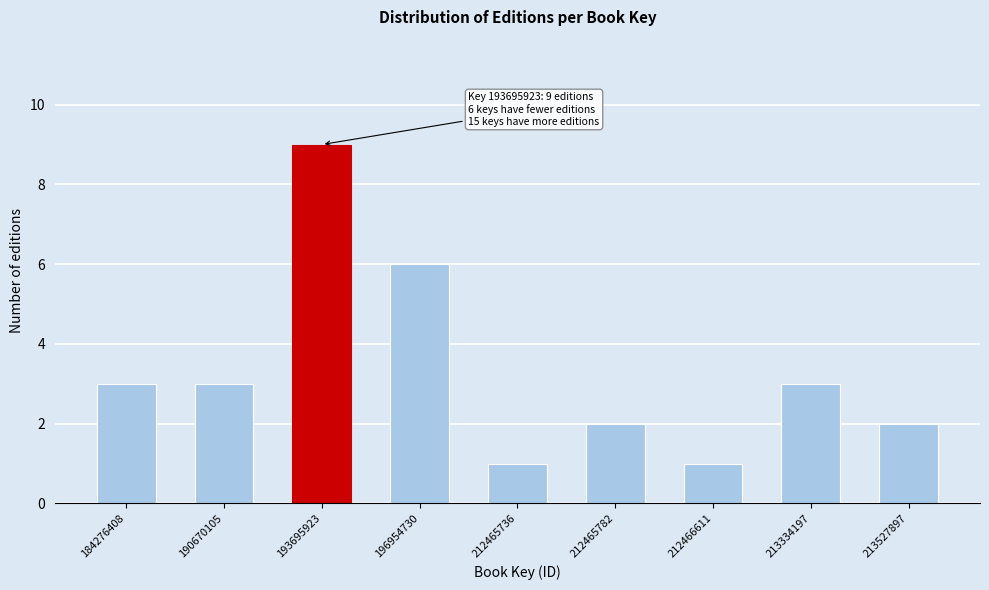

Reading left to right, transcribe all the data shown in this chart.

3	3	9	6	1	2	1	3	2